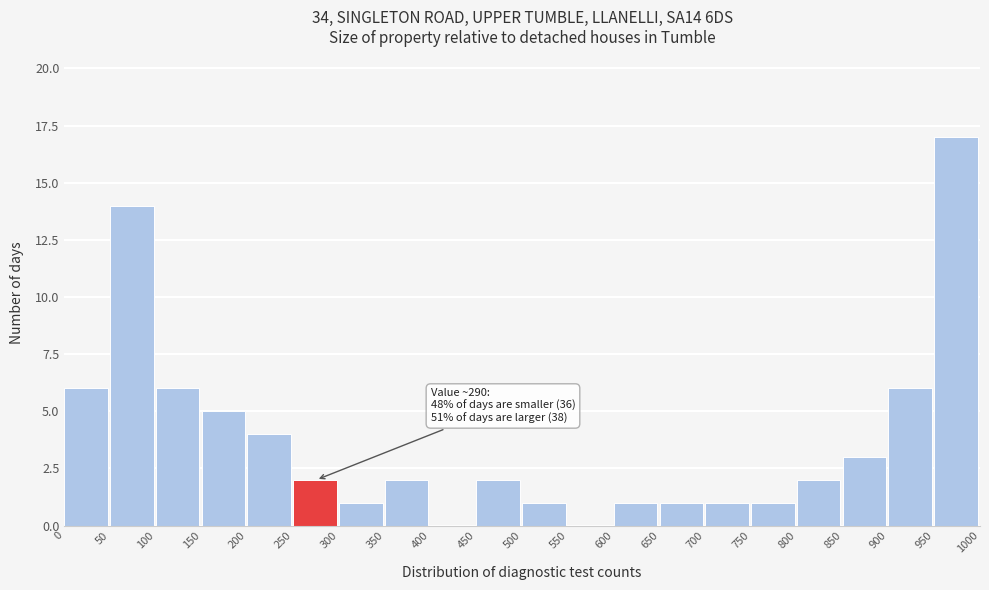

Over which range of the x-axis is the bar tallest?

950 to 1000